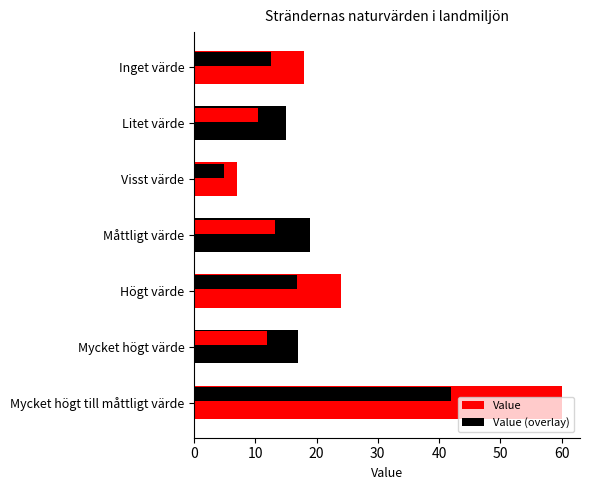

At how many categories does at least one series exceed 32?

1